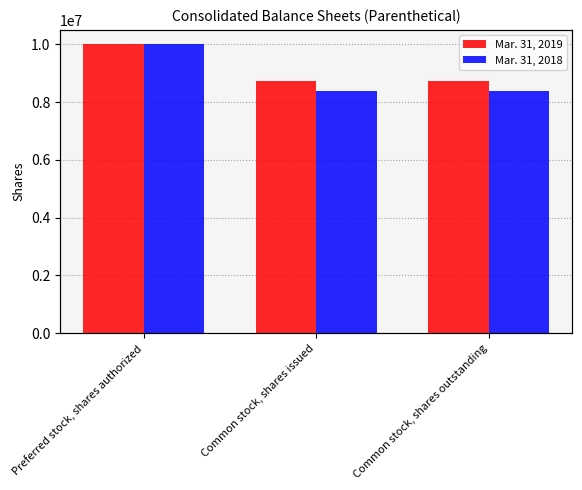

At how many categories does at least one series exceed 9457267?

1